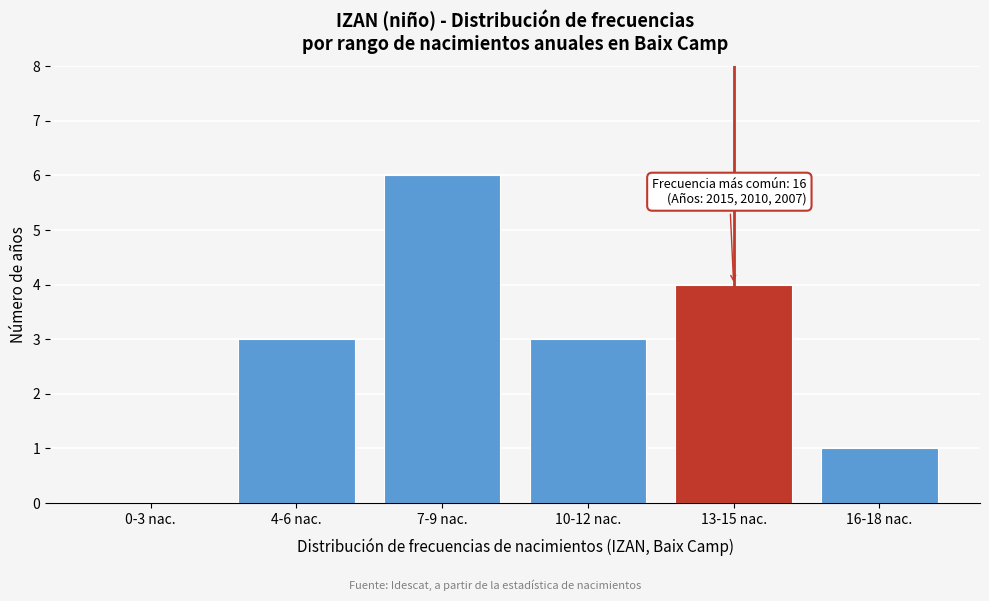

Reading left to right, what are all the values shown in this chart?

0-3 nac.=0	4-6 nac.=3	7-9 nac.=6	10-12 nac.=3	13-15 nac.=4	16-18 nac.=1